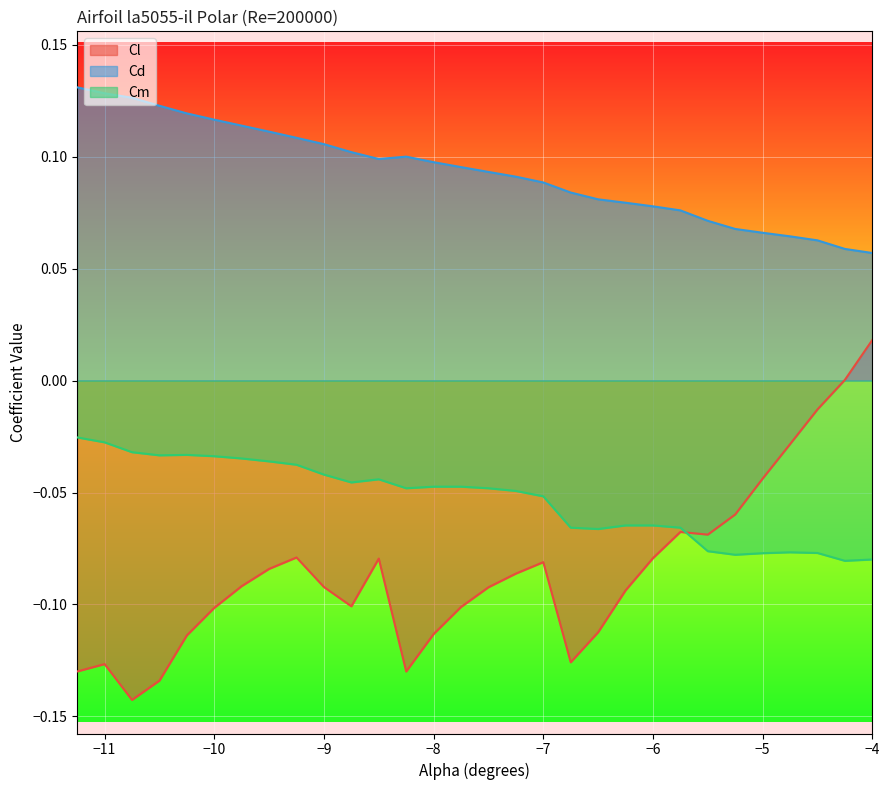

Rank the series at −11 from highest to lowest value.

Cd, Cm, Cl